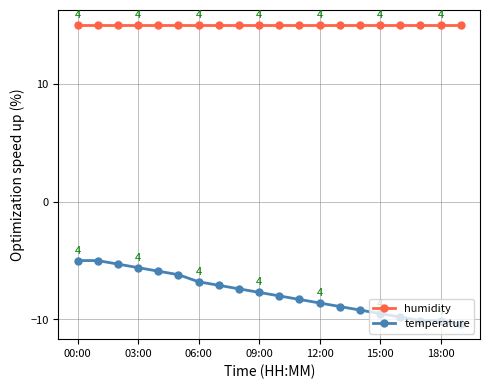

What is the value of the humidity point at the 14th from the left?

15.0